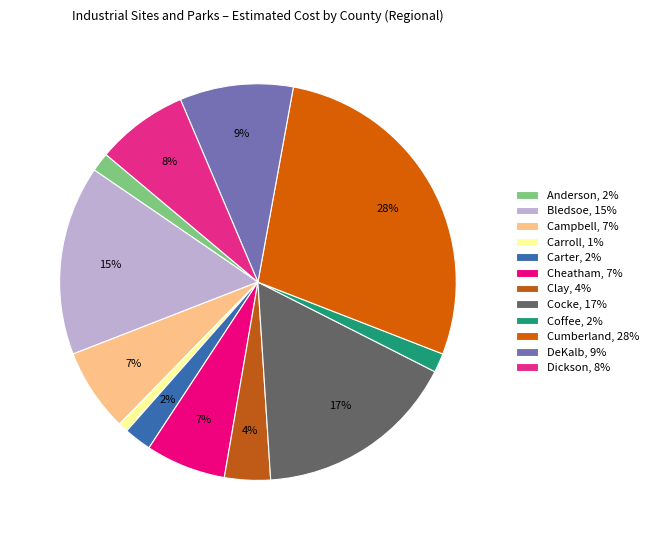

How many segments does this pie chart have?

12